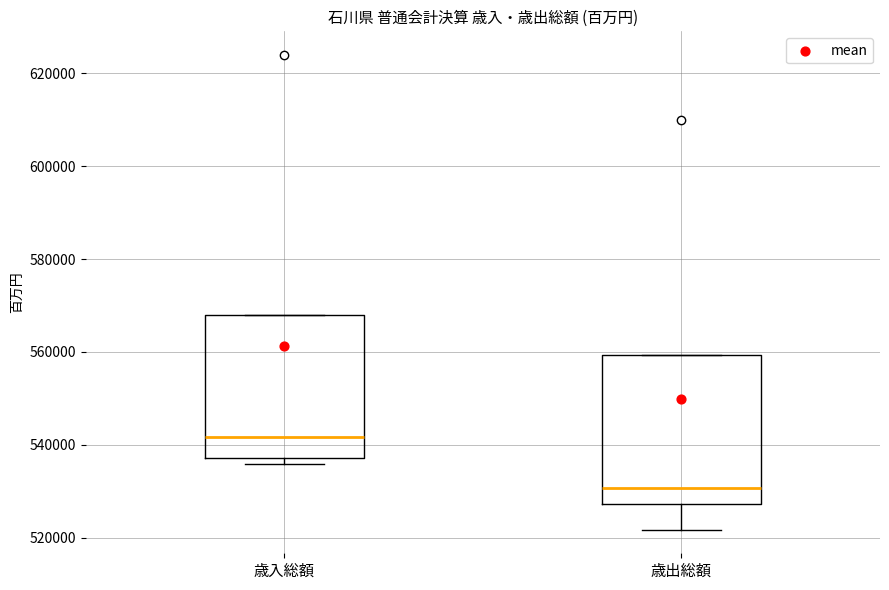

Where is the lower edge of the box for 歳入総額 on the y-axis? The values are not printed on the chart, so give them approximately, as read against the axis.

538000